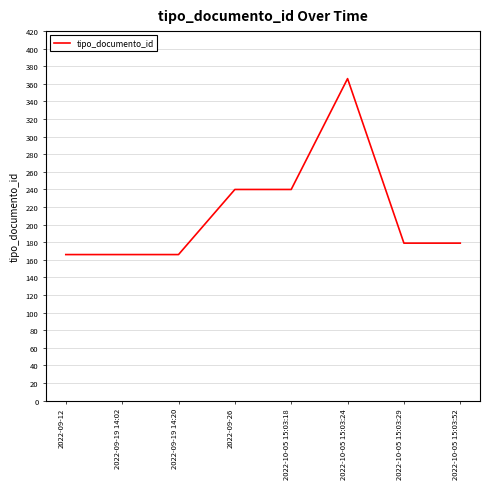

Reading left to right, extract all data points from this chart.

166	166	166	240	240	366	179	179